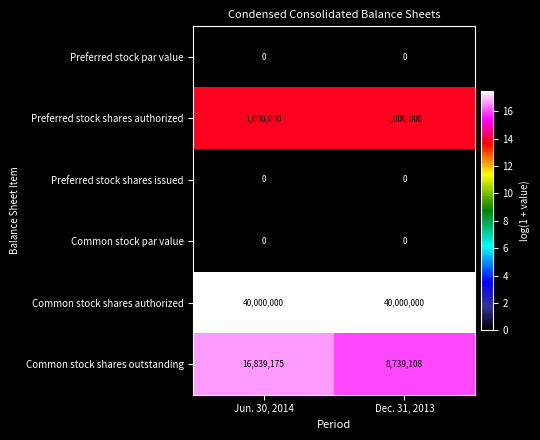

What is the spread (max minus min) of values at Dec. 31, 2013?

40000000